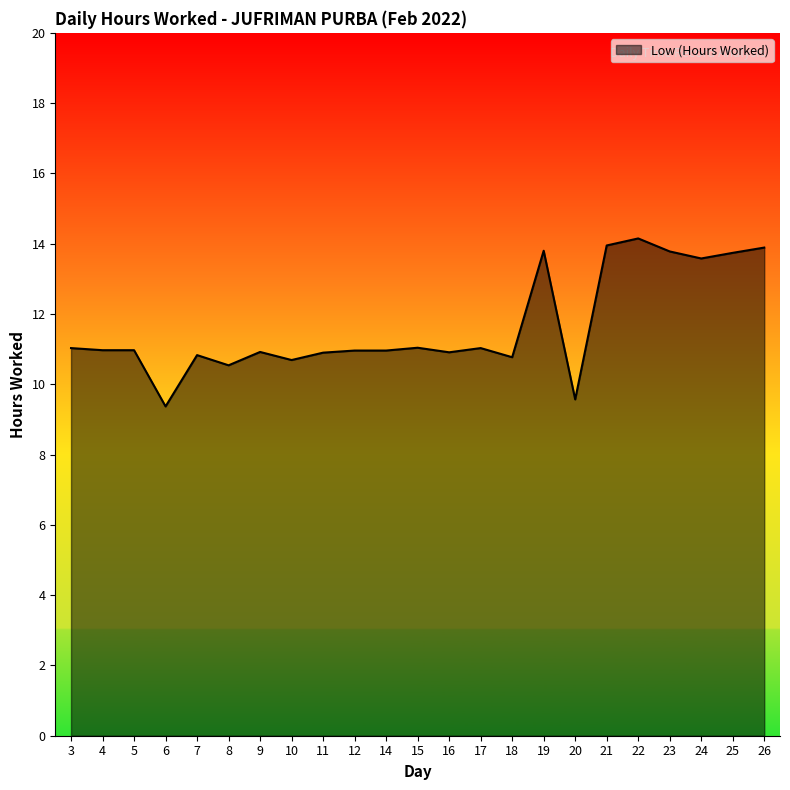

What is the difference between the second highest and second lowest values?

4.4